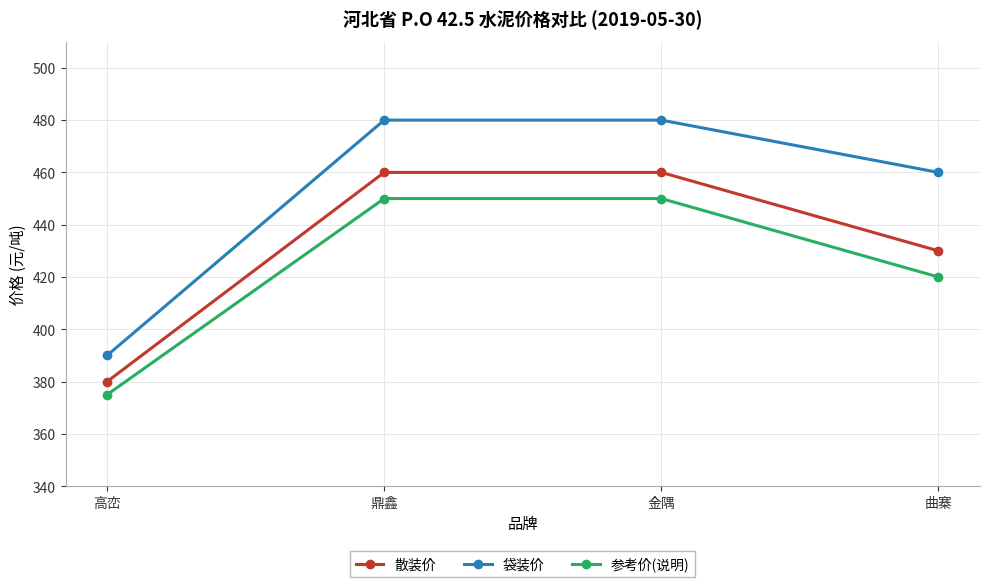

What is the difference between the highest and lowest values at 金隅?

30